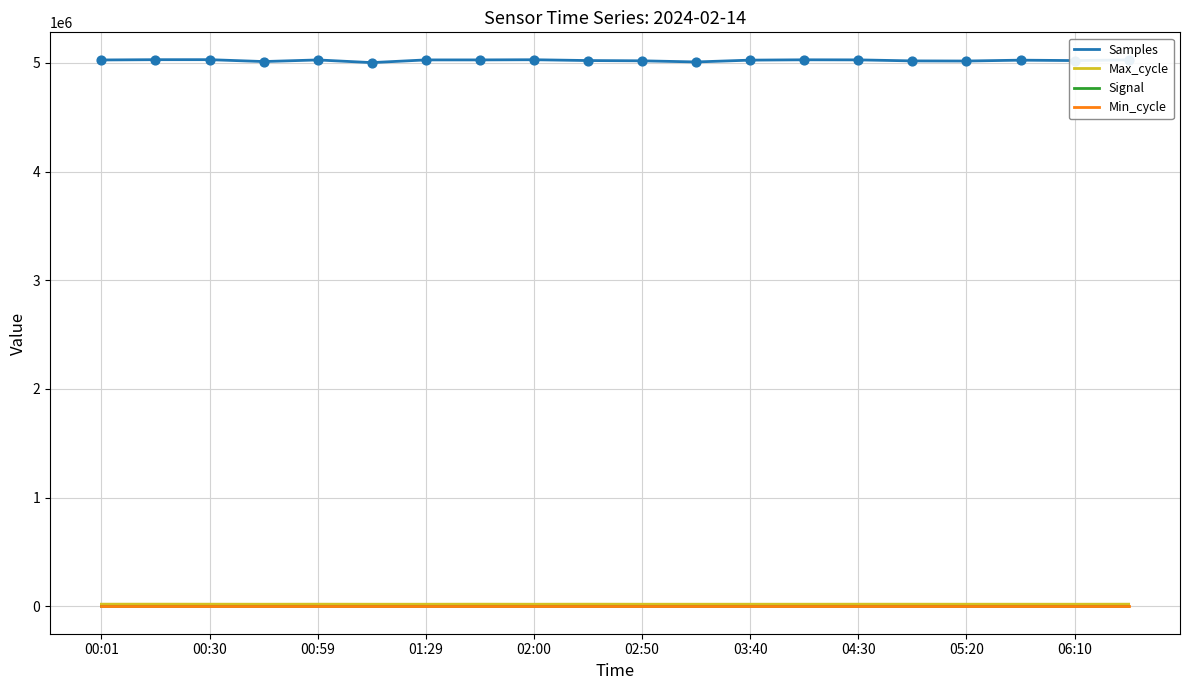

What is the highest value of the Samples series?

5029590